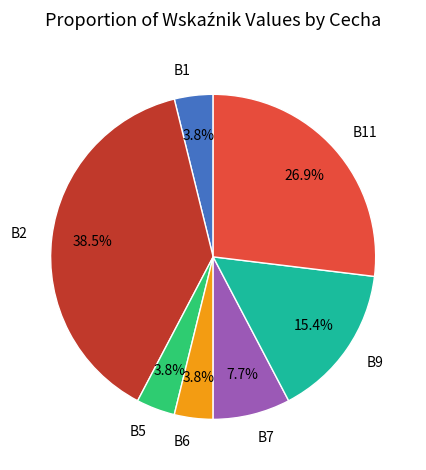

Count the number of slices in the pie.

7